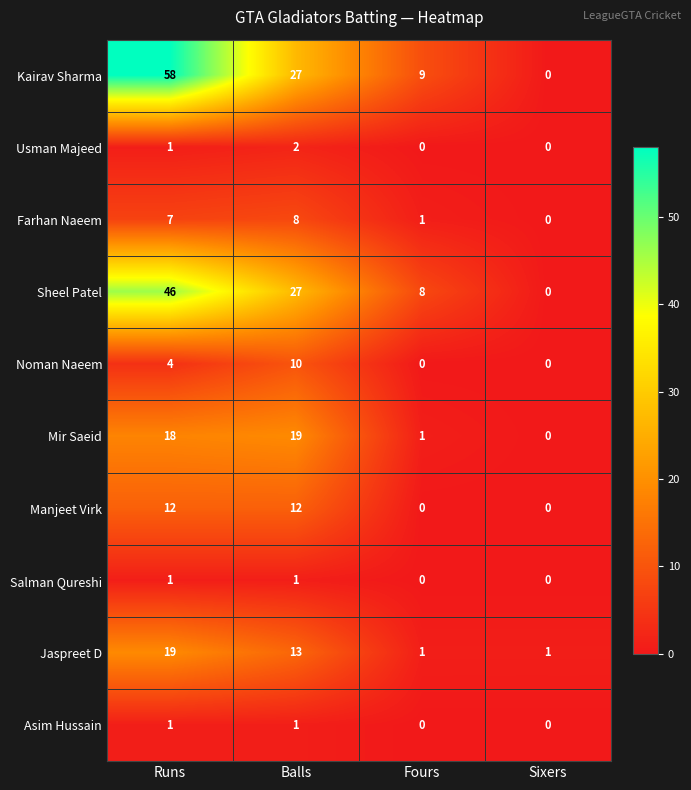

At which category is the sum across all series the highest?

Runs